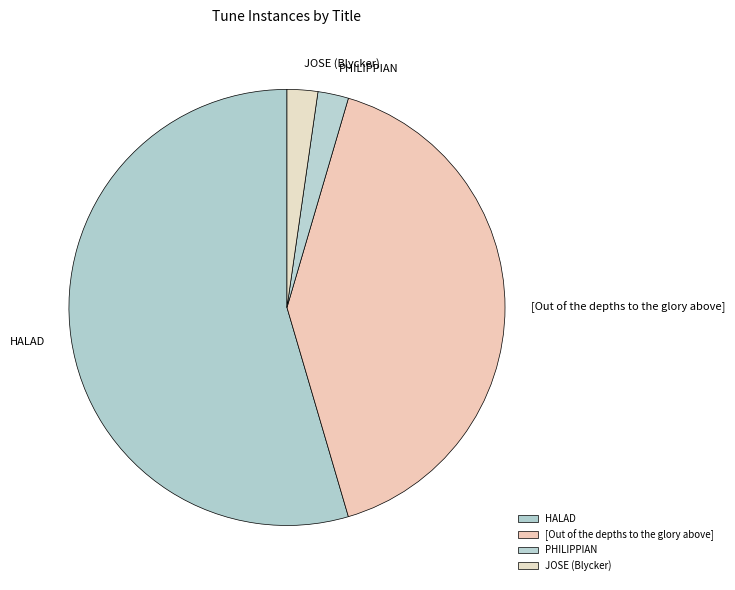

Which category has the biggest portion of the pie?

HALAD